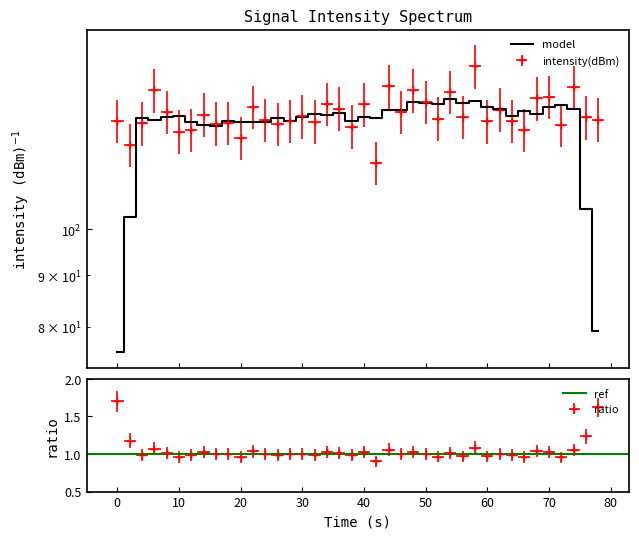

What is the sum of all values?

5209.9